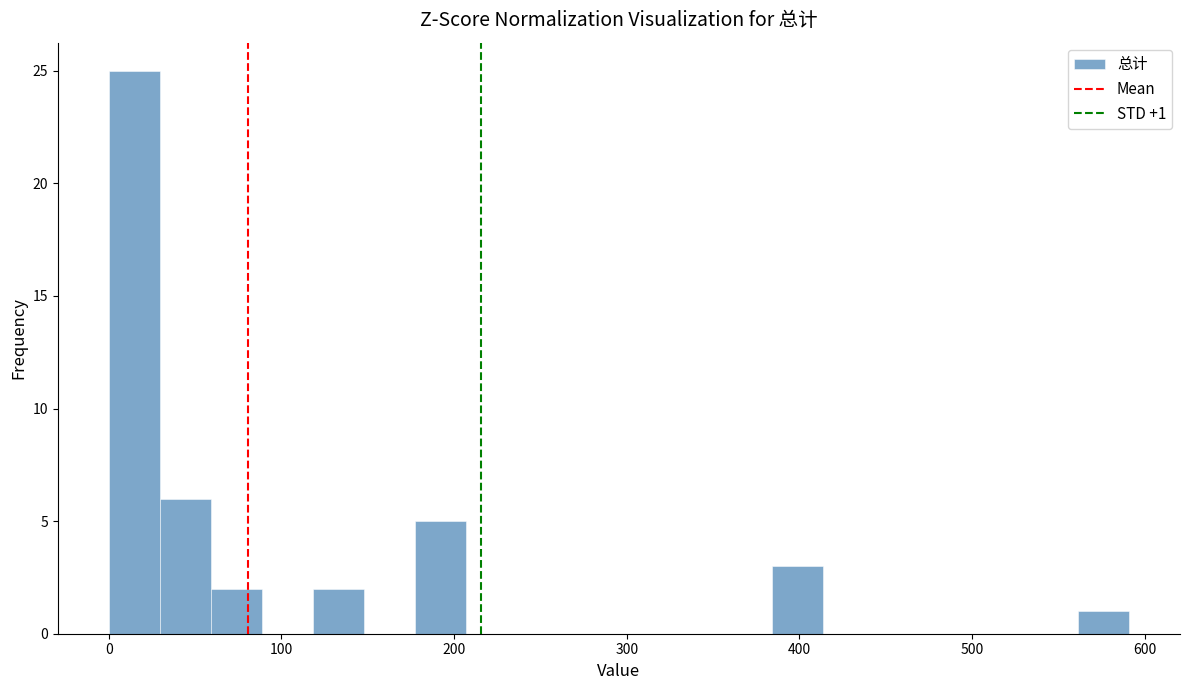

Read against the x-axis, roughly where is the centre of the tallest bar?

10